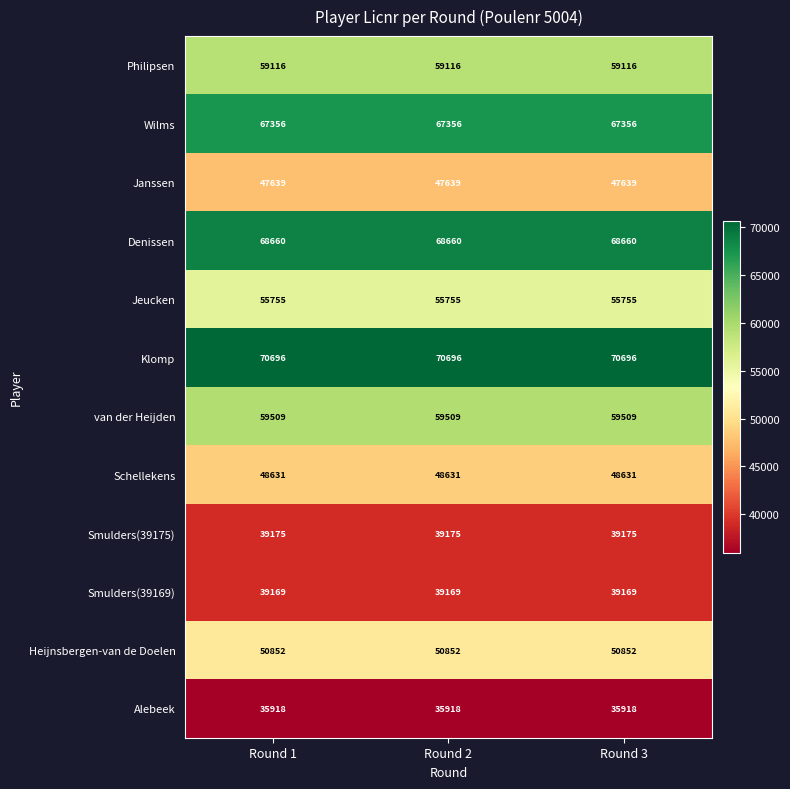

What is the total value across all series at Round 3?

642476